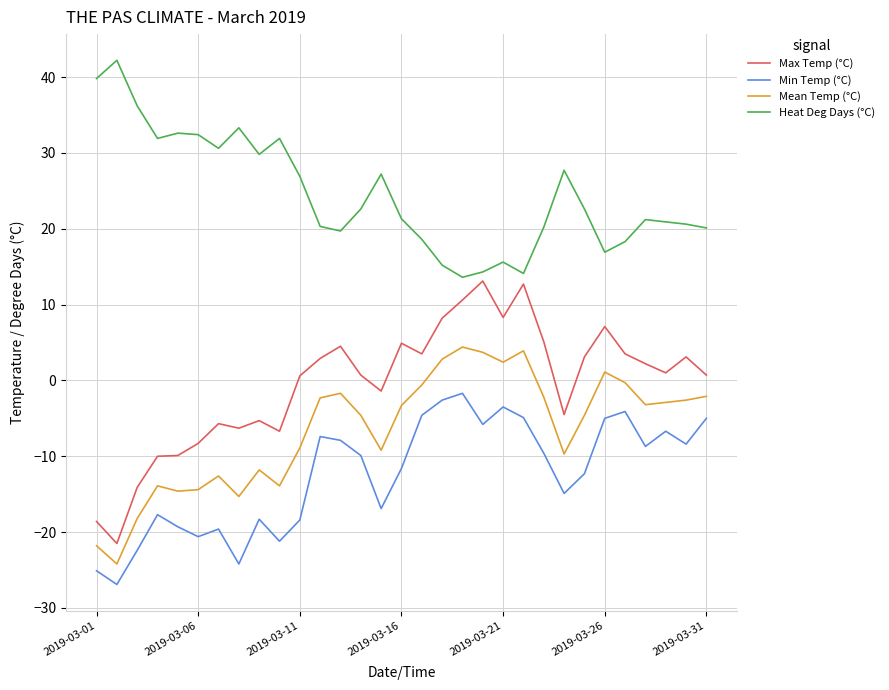

Rank the series by their maximum value, from lowest to highest.

Min Temp (°C), Mean Temp (°C), Max Temp (°C), Heat Deg Days (°C)